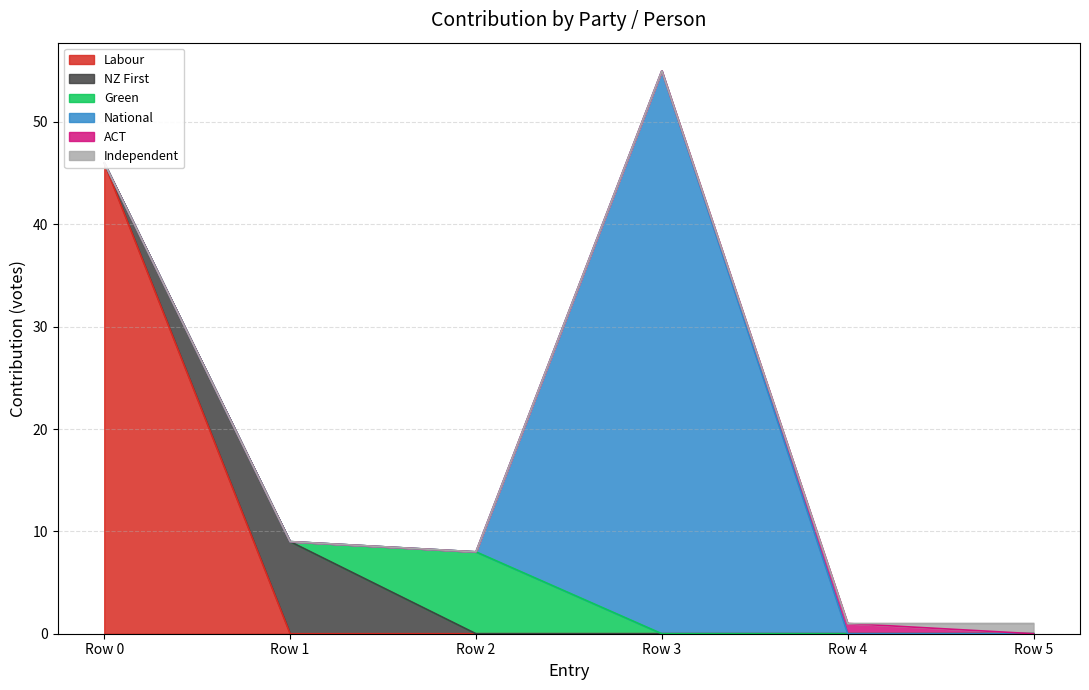

At how many categories does at least one series exceed 15?

2